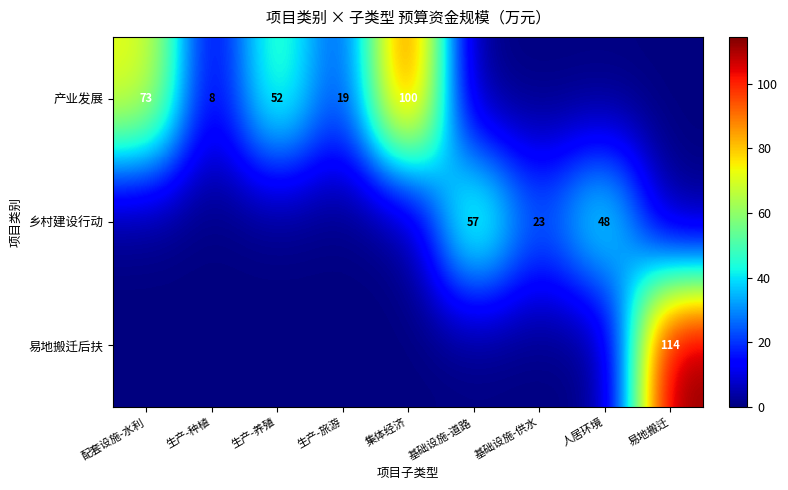

What is the sum of the 产业发展 values at 生产-养殖 and 生产-种植?

60